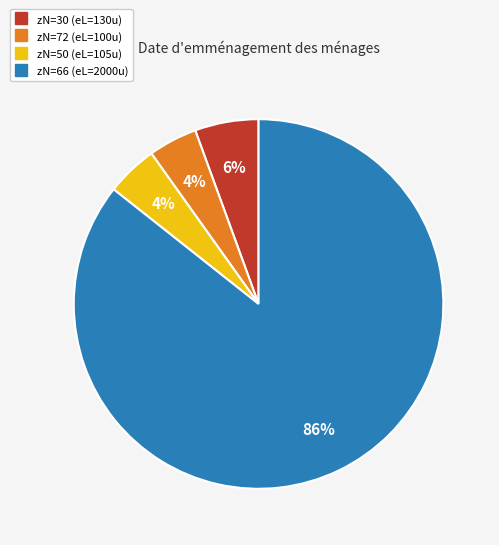

To the nearest percent, what is the average slice percentage?

25%